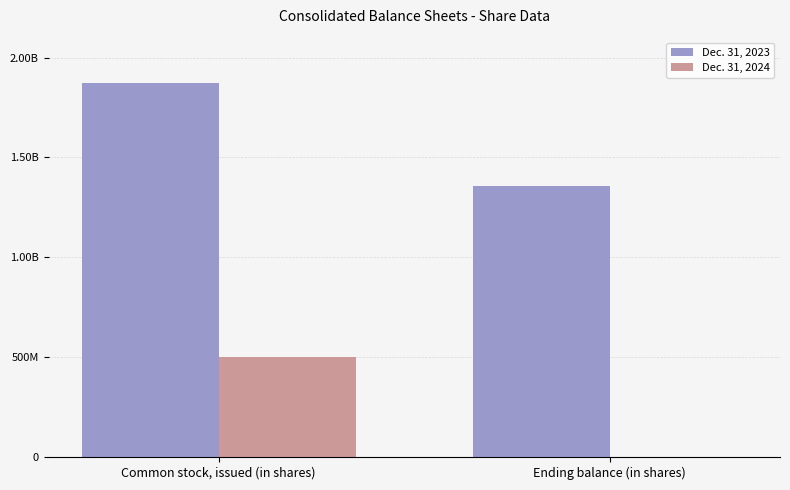

At Ending balance (in shares), list the series in order from largest to smallest.

Dec. 31, 2023, Dec. 31, 2024